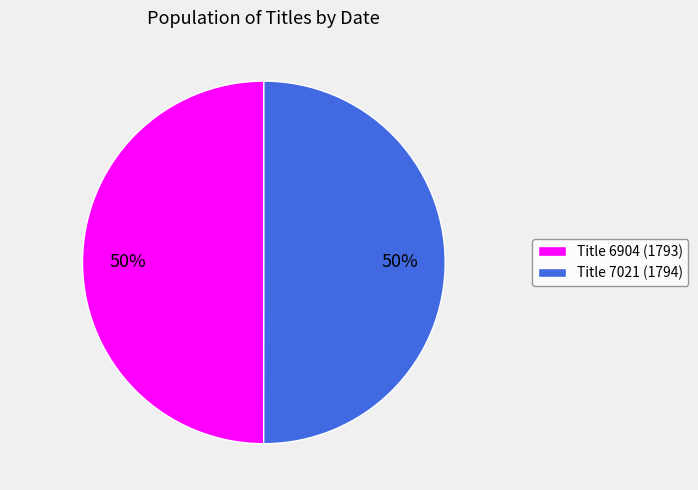

How many slices are in this pie chart?

2